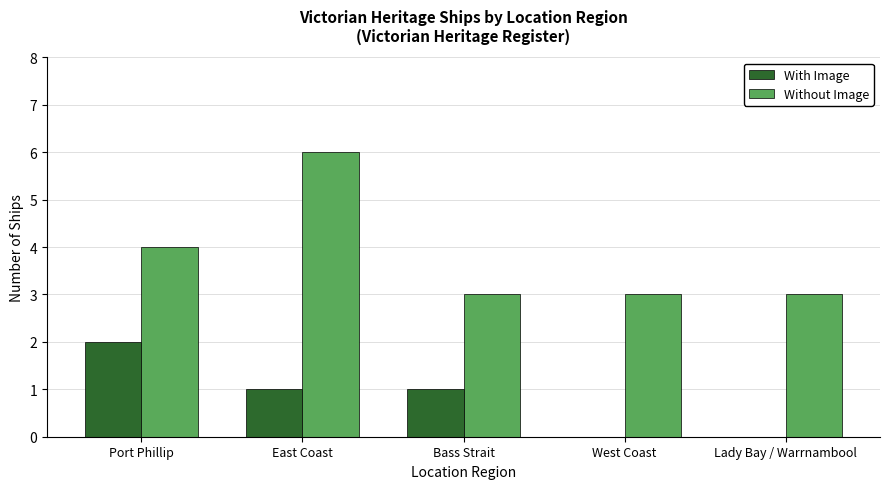

What value does the With Image series have at East Coast?

1